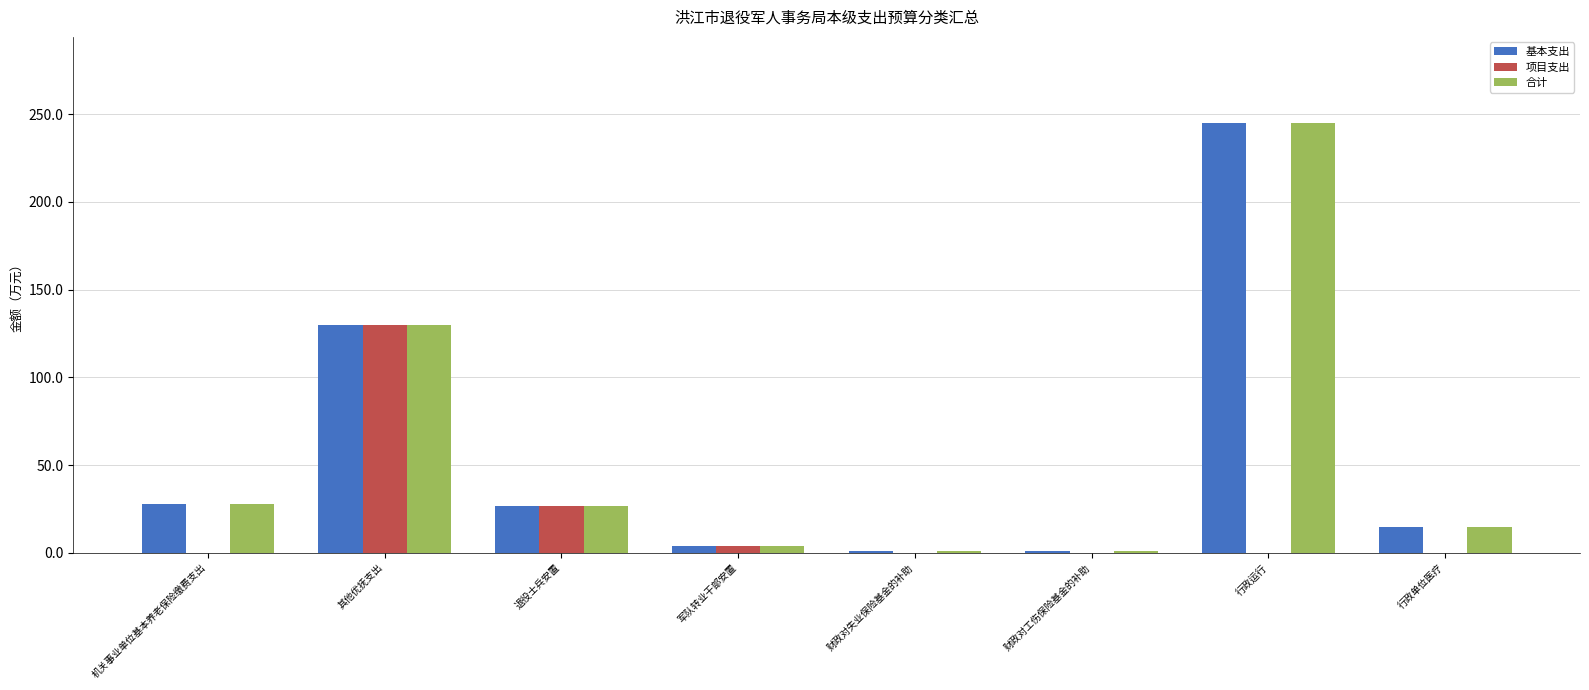

What is the spread (max minus min) of values at 财政对工伤保险基金的补助?

0.8